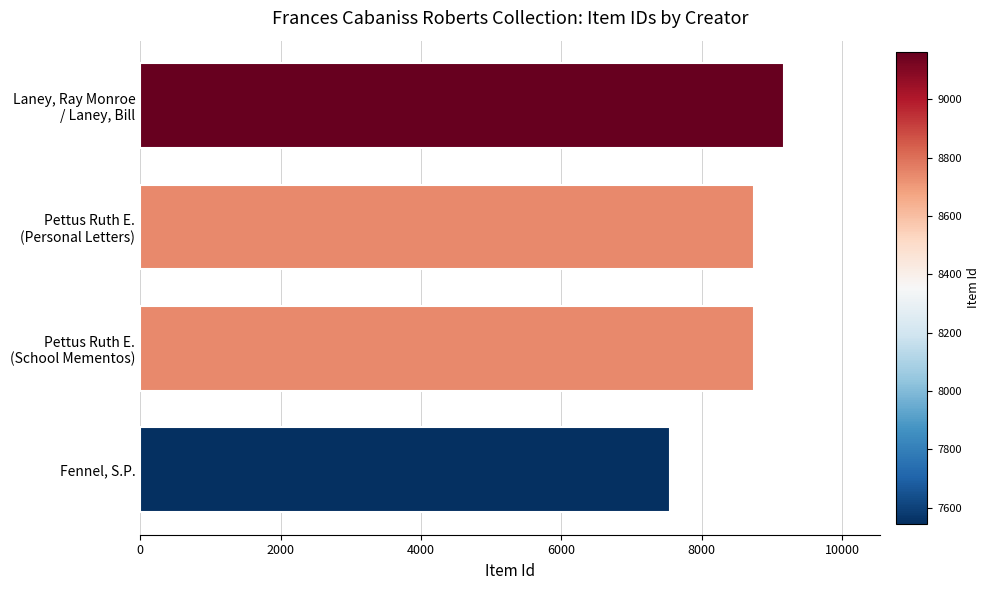

What is the sum of all values?

34200